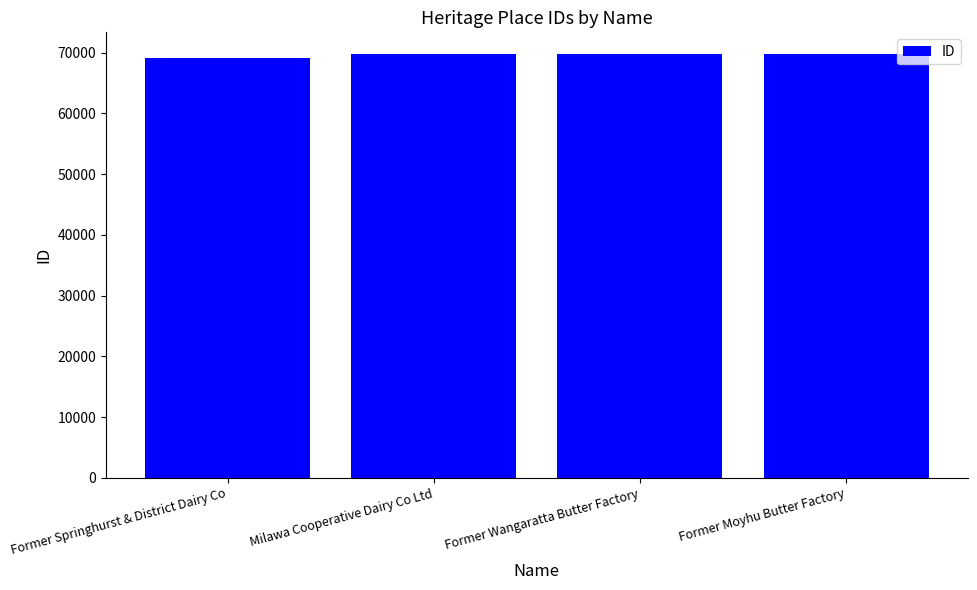

Are the bars grouped side by side (vs. stacked)?

No